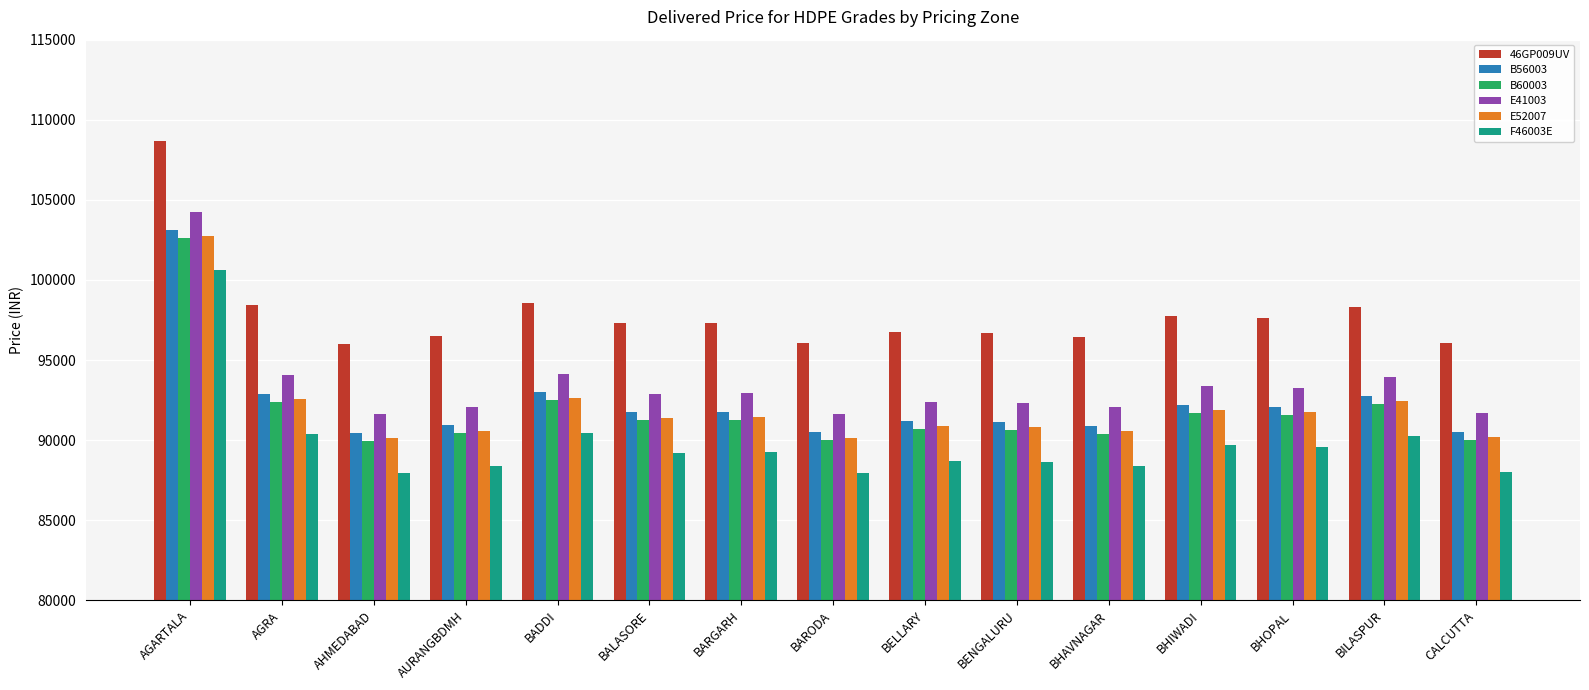

Which series has the largest total across all categories?

46GP009UV